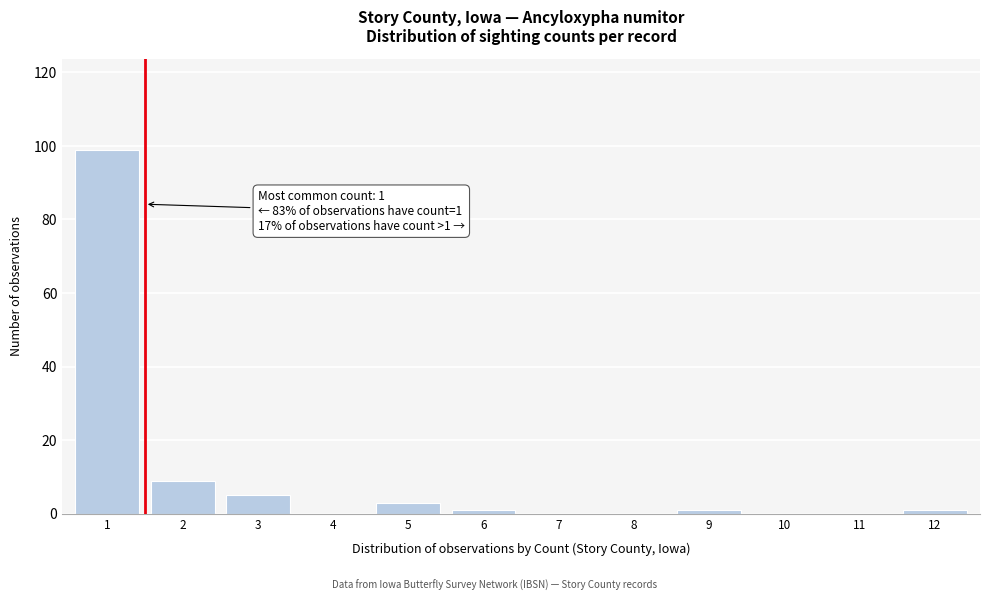

Reading right to left, extract all data points from this chart.

12=1	11=0	10=0	9=1	8=0	7=0	6=1	5=3	4=0	3=5	2=9	1=99